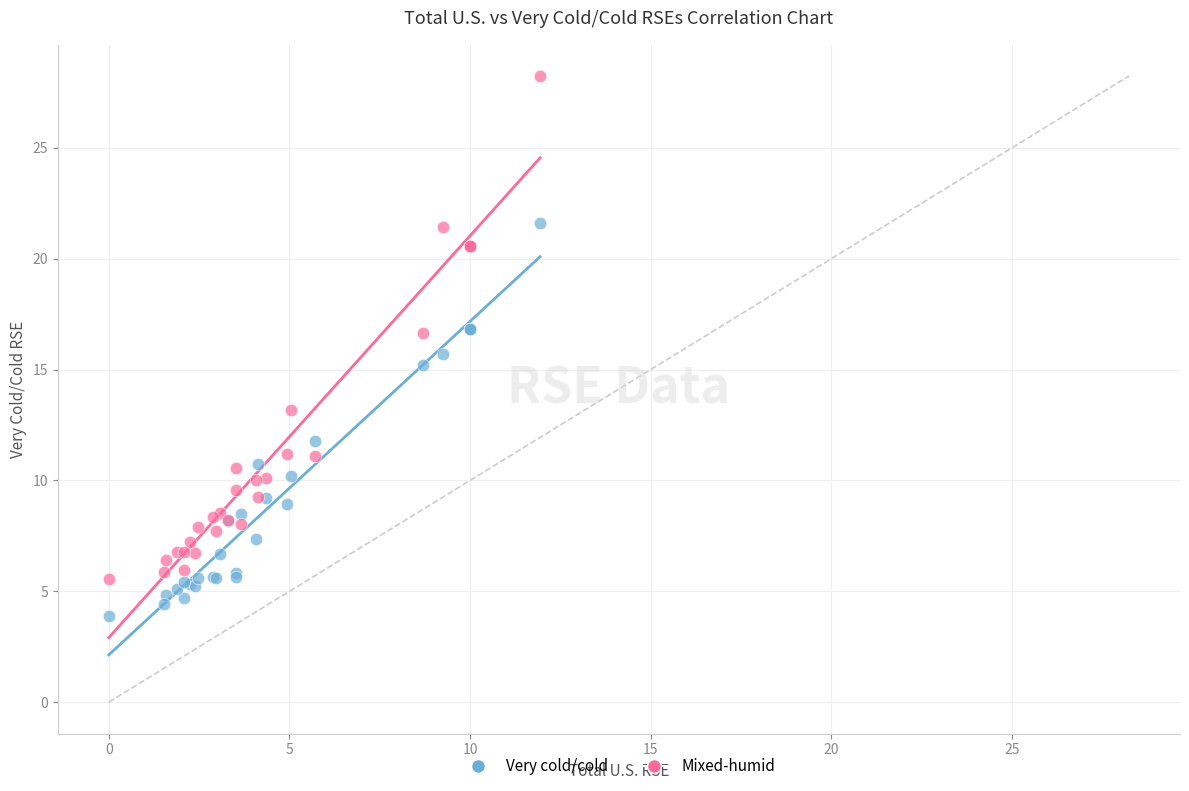

Which series reaches the maximum Y coordinate?

Mixed-humid